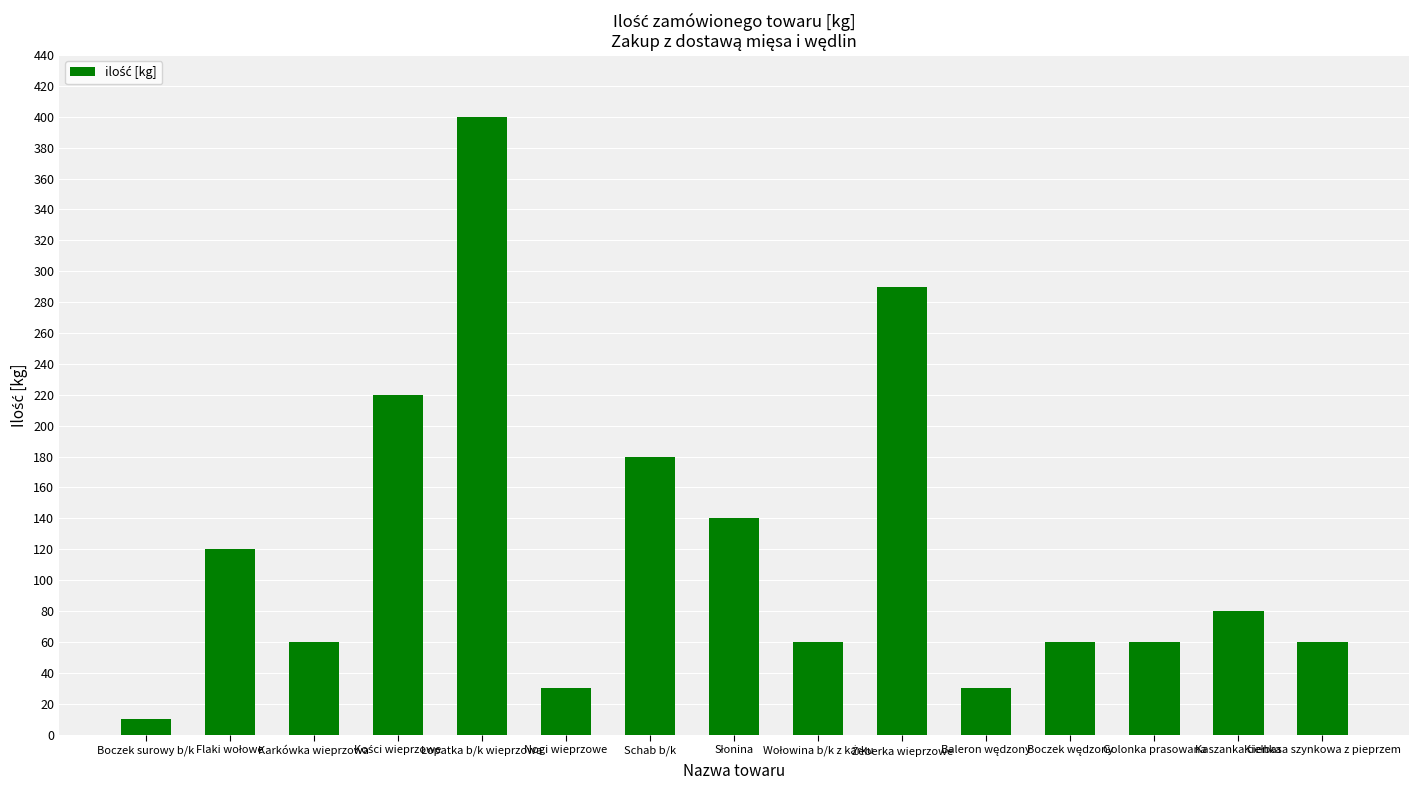

How many bars are there in total?

15